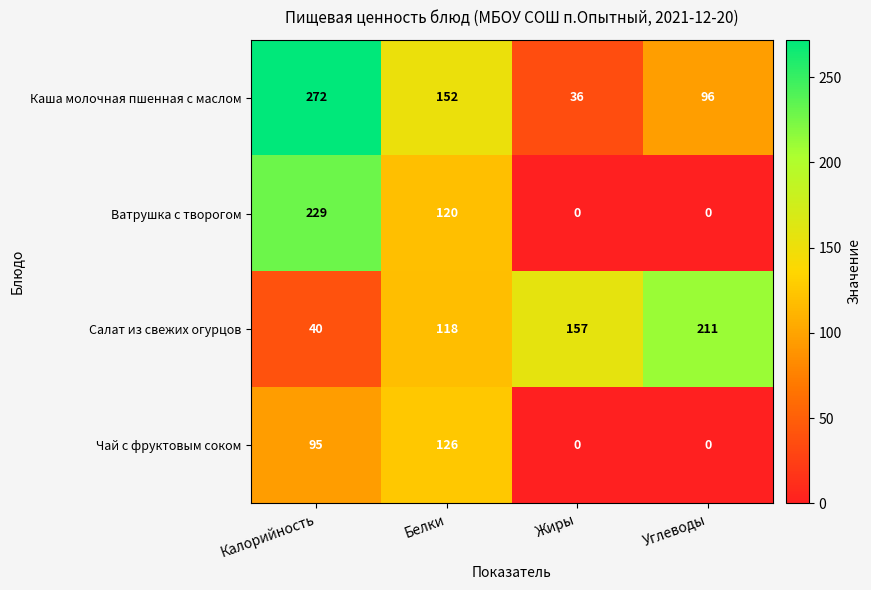

Rank the series at Калорийность from highest to lowest value.

Каша молочная пшенная с маслом, Ватрушка с творогом, Чай с фруктовым соком, Салат из свежих огурцов